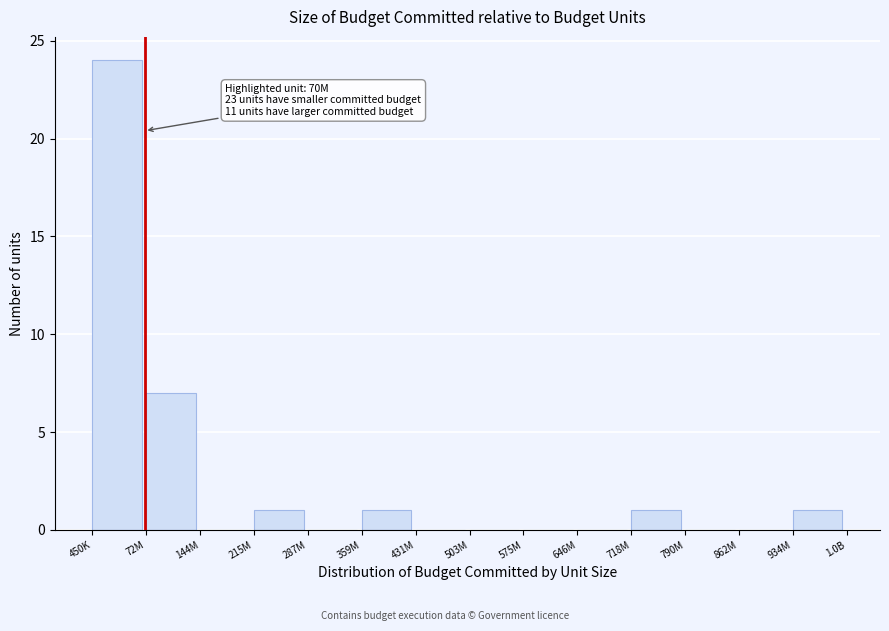

Reading left to right, extract all data points from this chart.

450K=24	72M=7	144M=0	215M=1	287M=0	359M=1	431M=0	503M=0	575M=0	646M=0	718M=1	790M=0	862M=0	934M=1